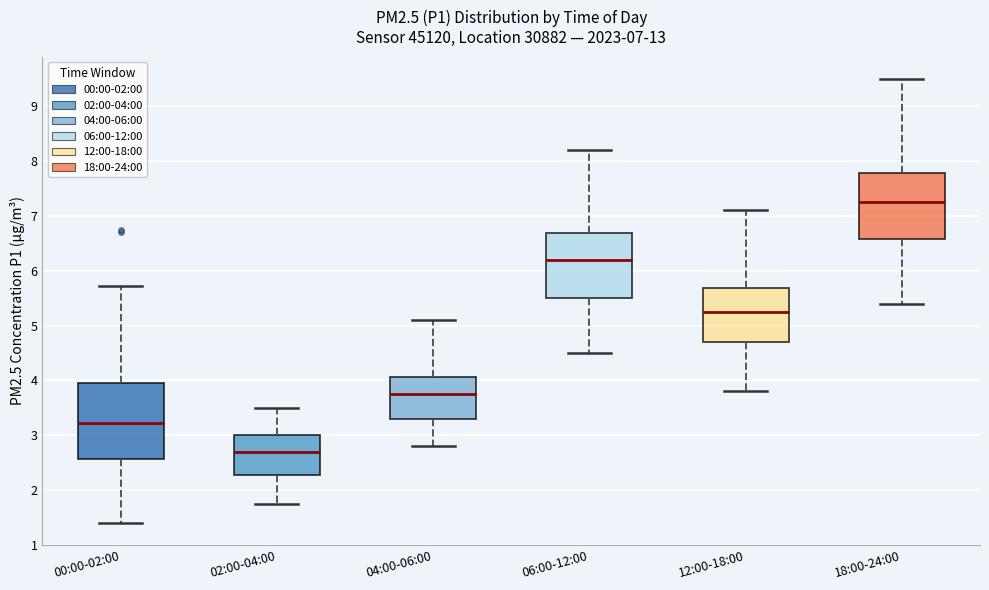

Which box is the tallest, from its lower edge to its upper edge?

00:00-02:00